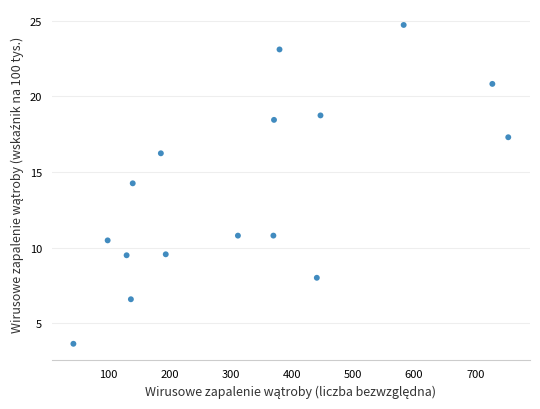

What is the range of Y values (max minus min)?

21.1